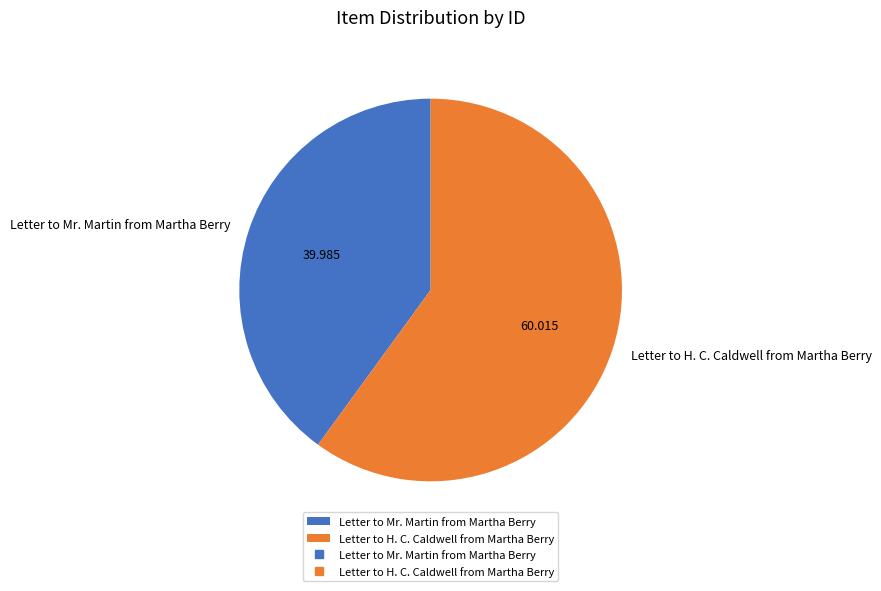

How many slices are in this pie chart?

2